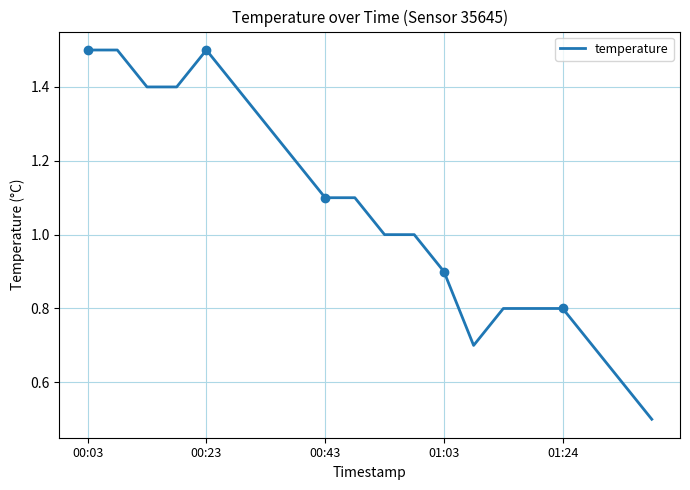

The value of temperature at 00:23 is 1.5. True or false?

True